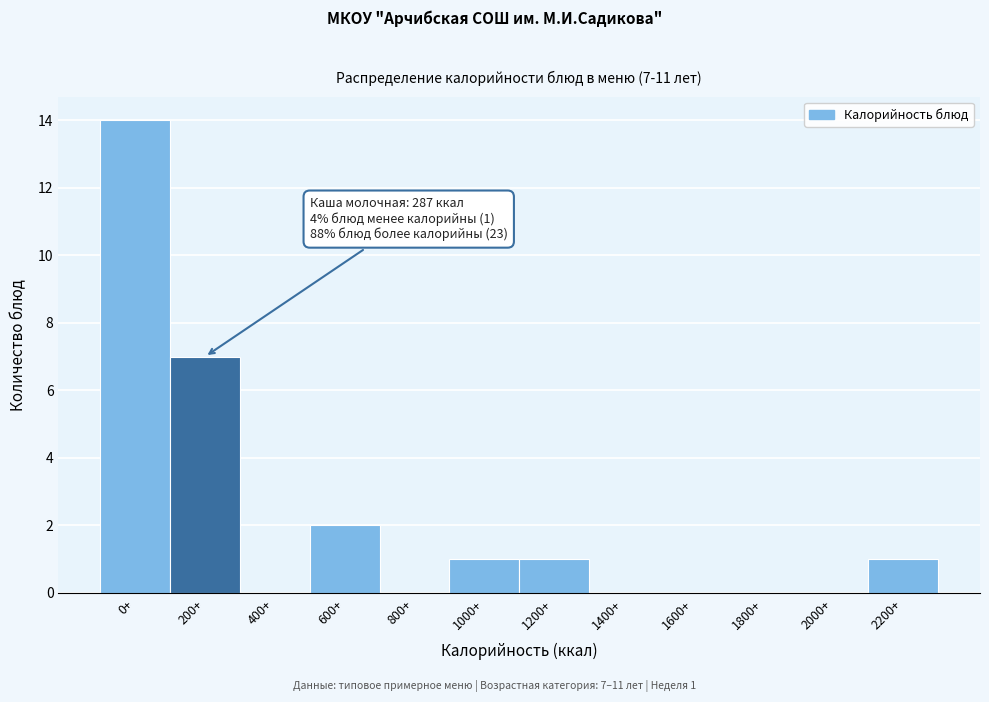

Reading left to right, transcribe all the data shown in this chart.

0+=14	200+=7	400+=0	600+=2	800+=0	1000+=1	1200+=1	1400+=0	1600+=0	1800+=0	2000+=0	2200+=1